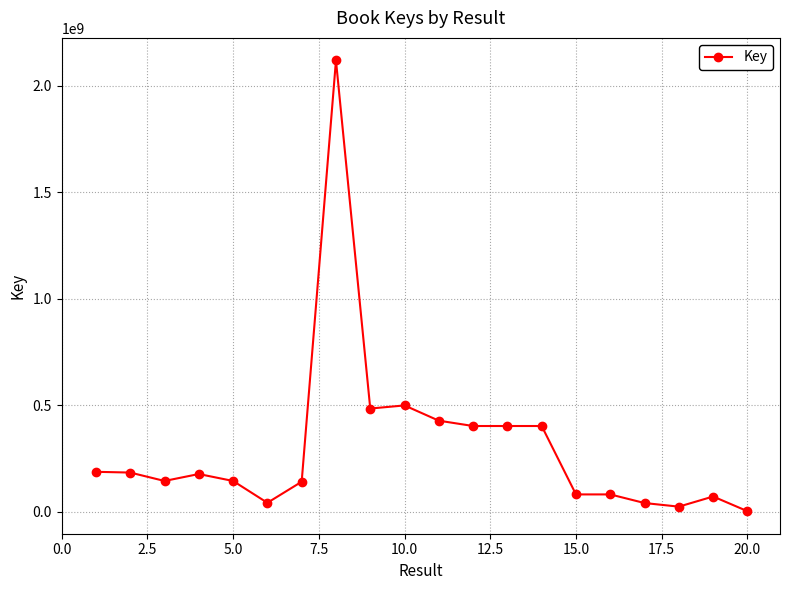

What is the maximum value shown in the chart?

2120085457